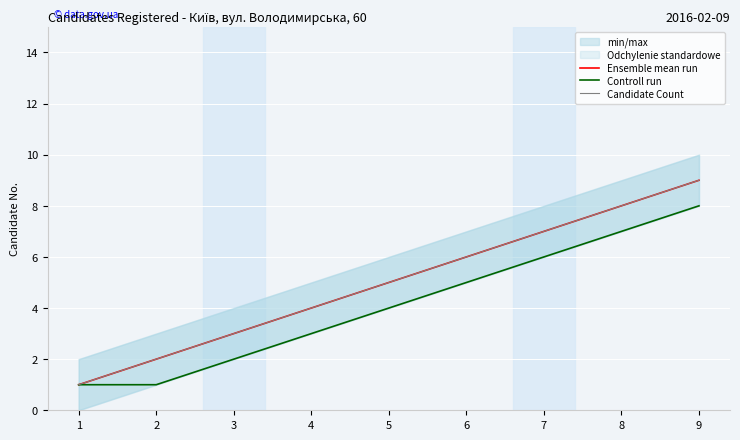

What is the sum of the Ensemble mean run values at 3 and 2?

5